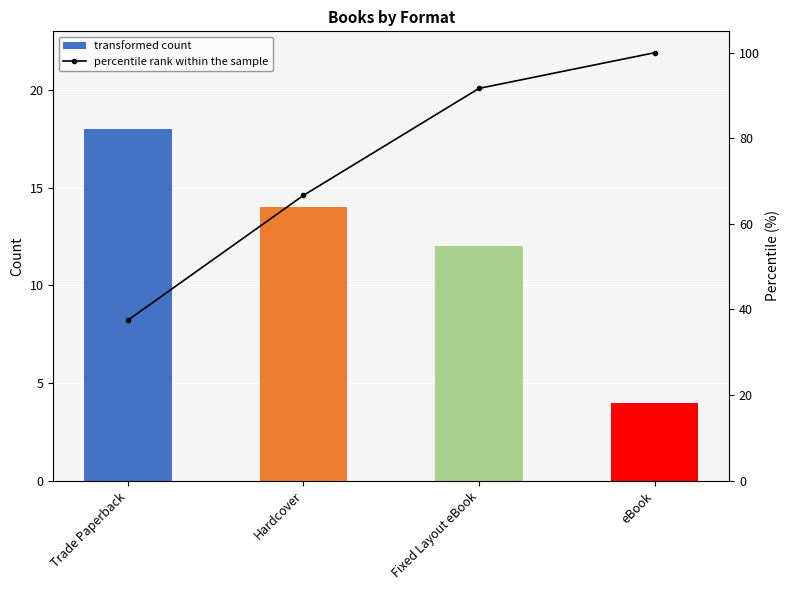

Which series has the widest spread of values?

percentile rank within the sample